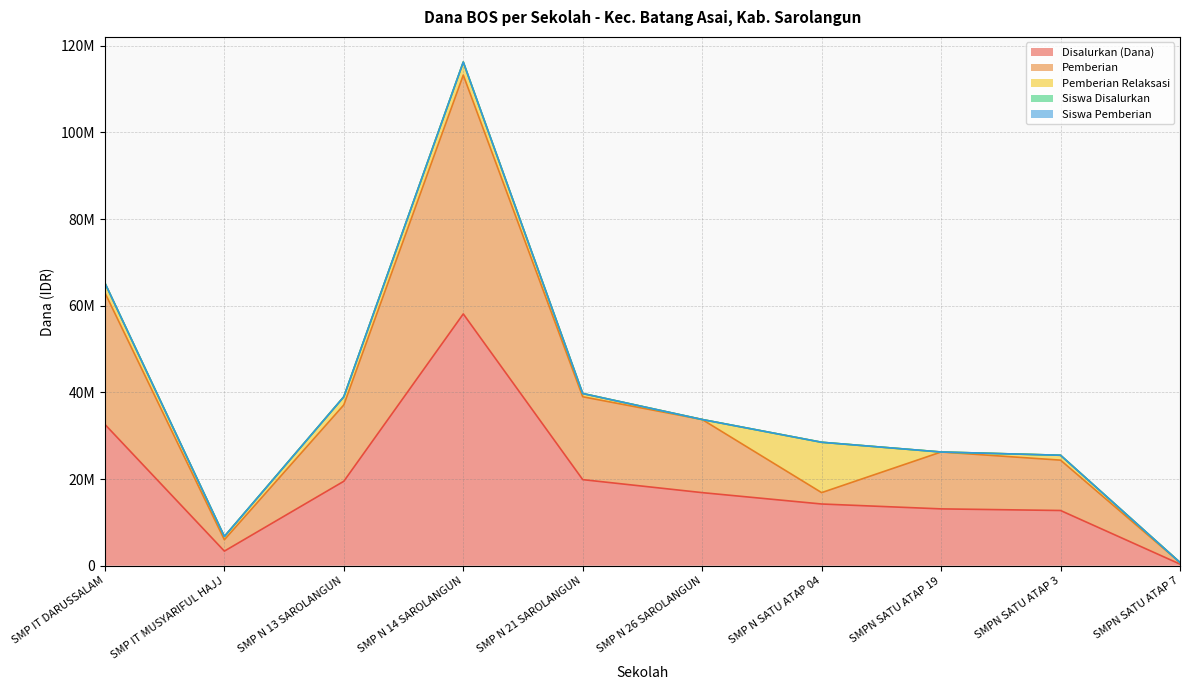

Is the value of Disalurkan (Dana) at SMP N 14 SAROLANGUN greater than the value of Pemberian at SMP N SATU ATAP 04?

Yes